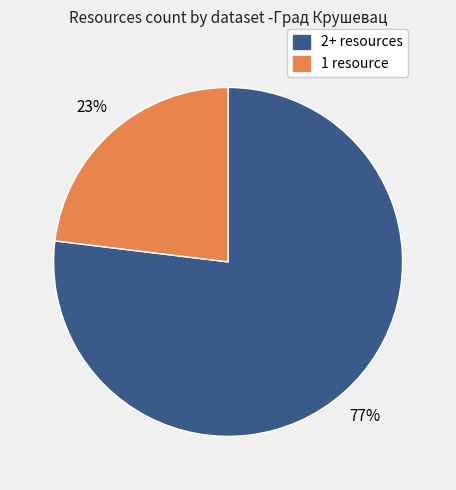

To the nearest percent, what is the average slice percentage?

50%